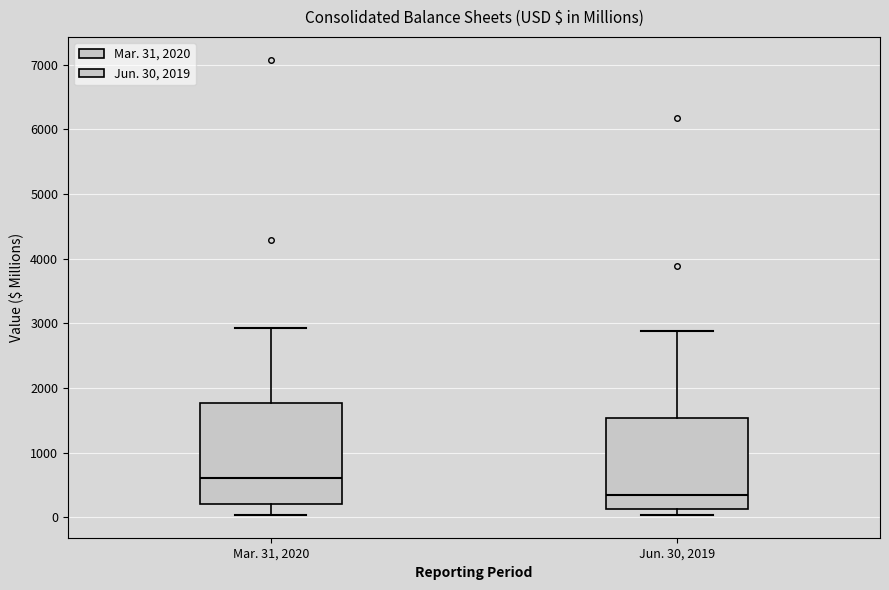

Where is the lower edge of the box for Jun. 30, 2019 on the y-axis? The values are not printed on the chart, so give them approximately, as read against the axis.

100